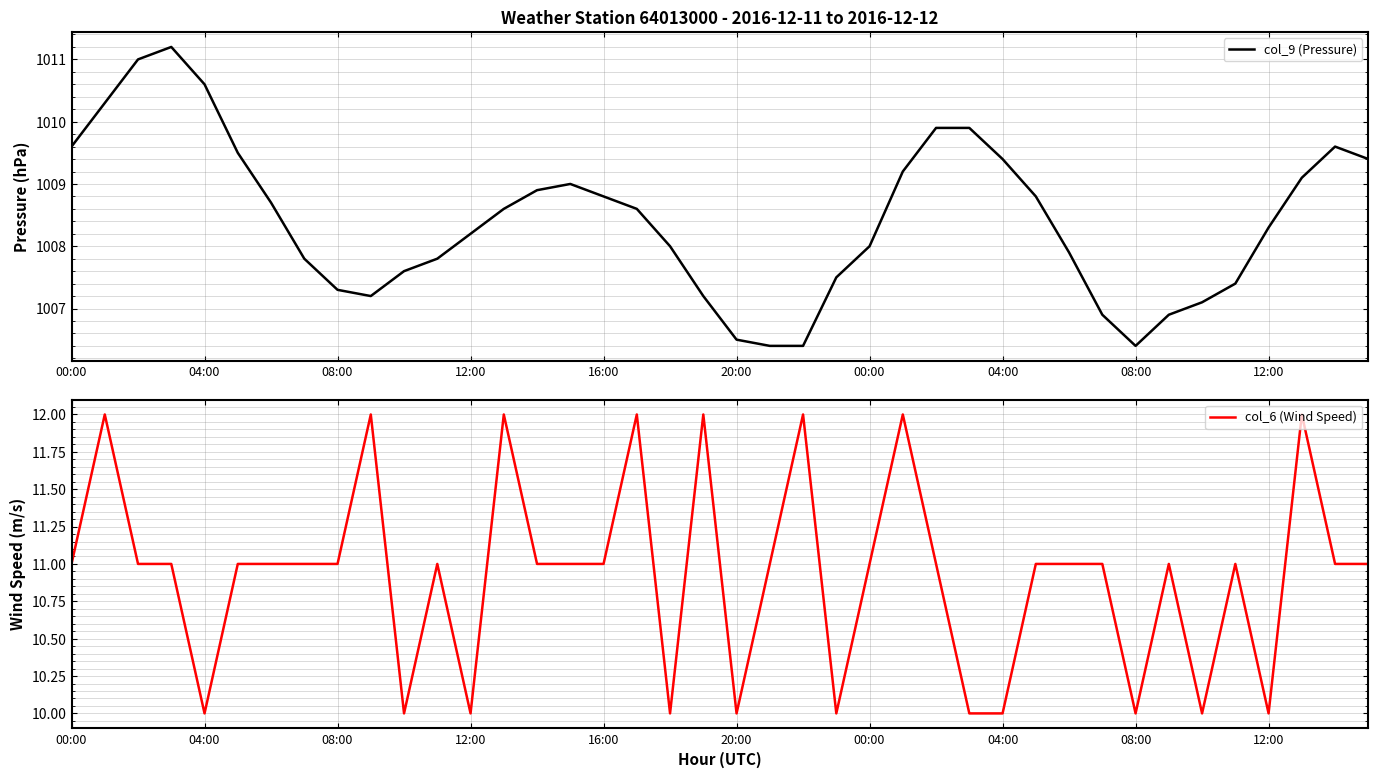

At how many categories does at least one series exceed 771?

40